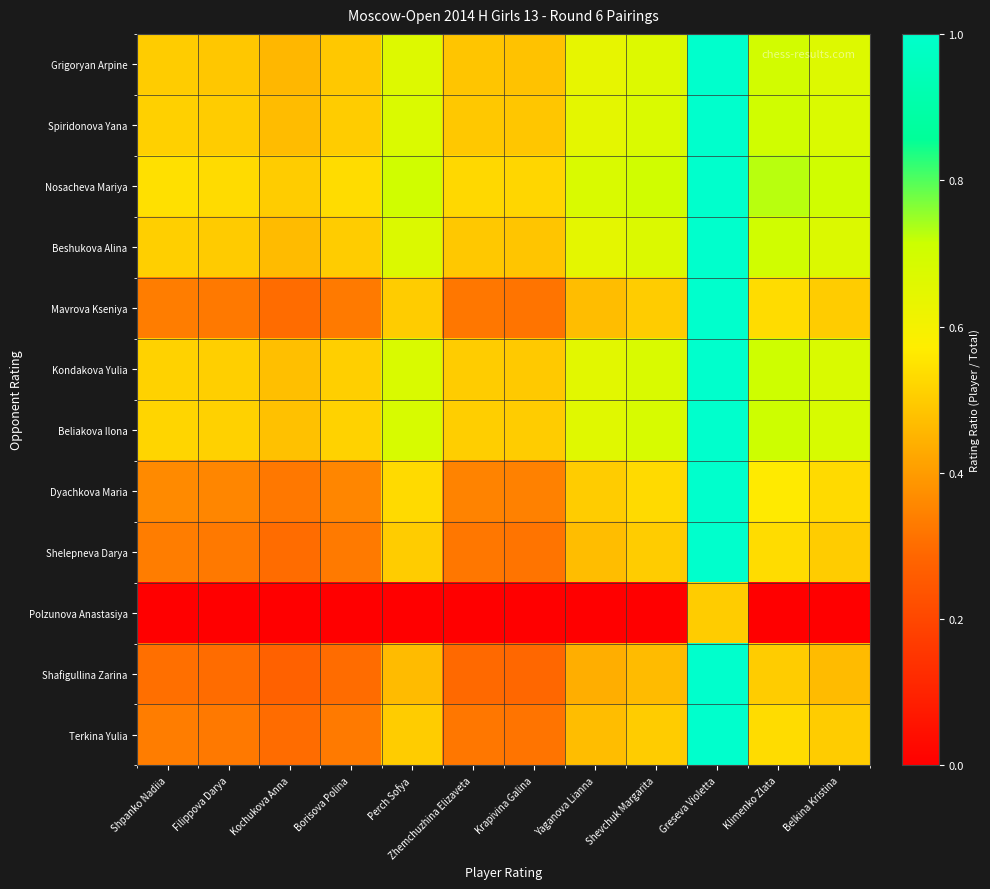

Reading left to right, transcribe all the data shown in this chart.

Grigoryan Arpine: Shpanko Nadiia=0.5	Filippova Darya=0.5	Kochukova Anna=0.5	Borisova Polina=0.5	Perch Sofya=0.7	Zhemchuzhina Elizaveta=0.5	Krapivina Galina=0.5	Yaganova Lianna=0.6	Shevchuk Margarita=0.7	Greseva Violetta=1.0	Klimenko Zlata=0.7	Belkina Kristina=0.7
Spiridonova Yana: Shpanko Nadiia=0.5	Filippova Darya=0.5	Kochukova Anna=0.5	Borisova Polina=0.5	Perch Sofya=0.7	Zhemchuzhina Elizaveta=0.5	Krapivina Galina=0.5	Yaganova Lianna=0.6	Shevchuk Margarita=0.7	Greseva Violetta=1.0	Klimenko Zlata=0.7	Belkina Kristina=0.7
Nosacheva Mariya: Shpanko Nadiia=0.5	Filippova Darya=0.5	Kochukova Anna=0.5	Borisova Polina=0.5	Perch Sofya=0.7	Zhemchuzhina Elizaveta=0.5	Krapivina Galina=0.5	Yaganova Lianna=0.7	Shevchuk Margarita=0.7	Greseva Violetta=1.0	Klimenko Zlata=0.7	Belkina Kristina=0.7
Beshukova Alina: Shpanko Nadiia=0.5	Filippova Darya=0.5	Kochukova Anna=0.5	Borisova Polina=0.5	Perch Sofya=0.7	Zhemchuzhina Elizaveta=0.5	Krapivina Galina=0.5	Yaganova Lianna=0.6	Shevchuk Margarita=0.7	Greseva Violetta=1.0	Klimenko Zlata=0.7	Belkina Kristina=0.7
Mavrova Kseniya: Shpanko Nadiia=0.3	Filippova Darya=0.3	Kochukova Anna=0.3	Borisova Polina=0.3	Perch Sofya=0.5	Zhemchuzhina Elizaveta=0.3	Krapivina Galina=0.3	Yaganova Lianna=0.5	Shevchuk Margarita=0.5	Greseva Violetta=1.0	Klimenko Zlata=0.5	Belkina Kristina=0.5
Kondakova Yulia: Shpanko Nadiia=0.5	Filippova Darya=0.5	Kochukova Anna=0.5	Borisova Polina=0.5	Perch Sofya=0.7	Zhemchuzhina Elizaveta=0.5	Krapivina Galina=0.5	Yaganova Lianna=0.7	Shevchuk Margarita=0.7	Greseva Violetta=1.0	Klimenko Zlata=0.7	Belkina Kristina=0.7
Beliakova Ilona: Shpanko Nadiia=0.5	Filippova Darya=0.5	Kochukova Anna=0.5	Borisova Polina=0.5	Perch Sofya=0.7	Zhemchuzhina Elizaveta=0.5	Krapivina Galina=0.5	Yaganova Lianna=0.7	Shevchuk Margarita=0.7	Greseva Violetta=1.0	Klimenko Zlata=0.7	Belkina Kristina=0.7
Dyachkova Maria: Shpanko Nadiia=0.4	Filippova Darya=0.4	Kochukova Anna=0.3	Borisova Polina=0.4	Perch Sofya=0.5	Zhemchuzhina Elizaveta=0.3	Krapivina Galina=0.3	Yaganova Lianna=0.5	Shevchuk Margarita=0.5	Greseva Violetta=1.0	Klimenko Zlata=0.6	Belkina Kristina=0.5
Shelepneva Darya: Shpanko Nadiia=0.3	Filippova Darya=0.3	Kochukova Anna=0.3	Borisova Polina=0.3	Perch Sofya=0.5	Zhemchuzhina Elizaveta=0.3	Krapivina Galina=0.3	Yaganova Lianna=0.5	Shevchuk Margarita=0.5	Greseva Violetta=1.0	Klimenko Zlata=0.5	Belkina Kristina=0.5
Polzunova Anastasiya: Shpanko Nadiia=0.0	Filippova Darya=0.0	Kochukova Anna=0.0	Borisova Polina=0.0	Perch Sofya=0.0	Zhemchuzhina Elizaveta=0.0	Krapivina Galina=0.0	Yaganova Lianna=0.0	Shevchuk Margarita=0.0	Greseva Violetta=0.5	Klimenko Zlata=0.0	Belkina Kristina=0.0
Shafigullina Zarina: Shpanko Nadiia=0.3	Filippova Darya=0.3	Kochukova Anna=0.3	Borisova Polina=0.3	Perch Sofya=0.5	Zhemchuzhina Elizaveta=0.3	Krapivina Galina=0.3	Yaganova Lianna=0.4	Shevchuk Margarita=0.5	Greseva Violetta=1.0	Klimenko Zlata=0.5	Belkina Kristina=0.5
Terkina Yulia: Shpanko Nadiia=0.3	Filippova Darya=0.3	Kochukova Anna=0.3	Borisova Polina=0.3	Perch Sofya=0.5	Zhemchuzhina Elizaveta=0.3	Krapivina Galina=0.3	Yaganova Lianna=0.5	Shevchuk Margarita=0.5	Greseva Violetta=1.0	Klimenko Zlata=0.5	Belkina Kristina=0.5